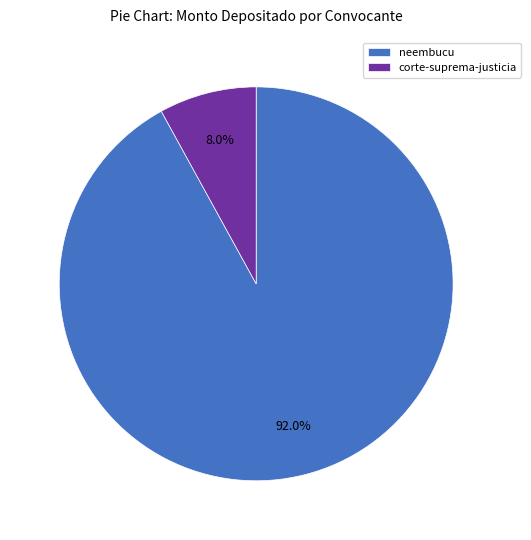

Does any single category account for the majority?

Yes